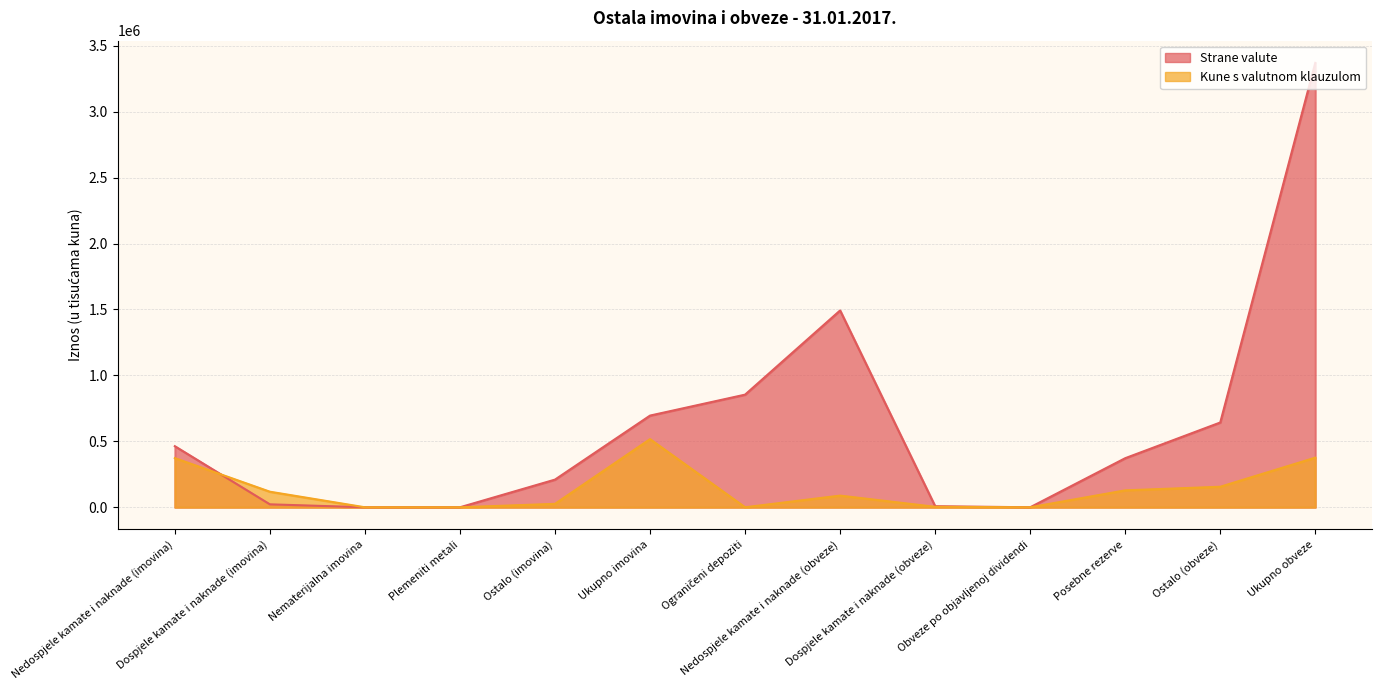

What is the value of the Strane valute point at the 8th from the left?

1492492